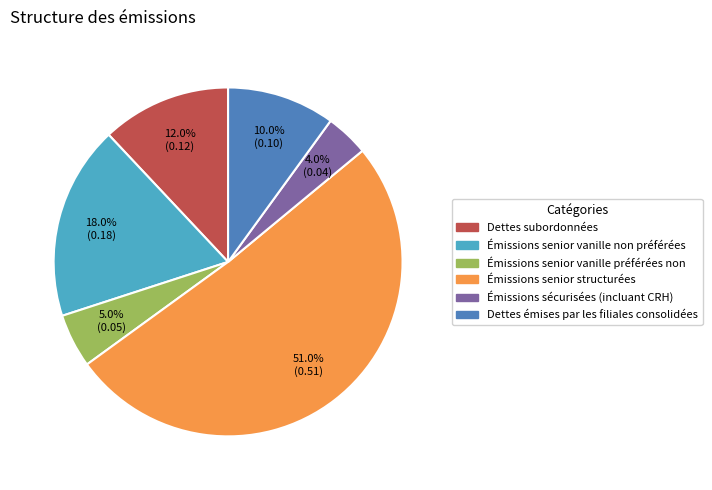

What is the largest slice in the pie chart?

Émissions senior structurées